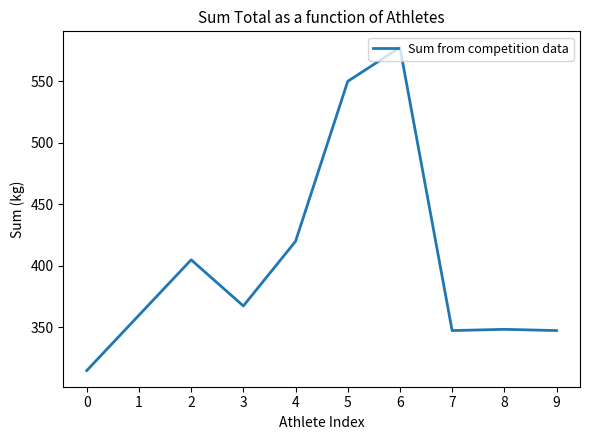

Between 6 and 7, which is larger?

6